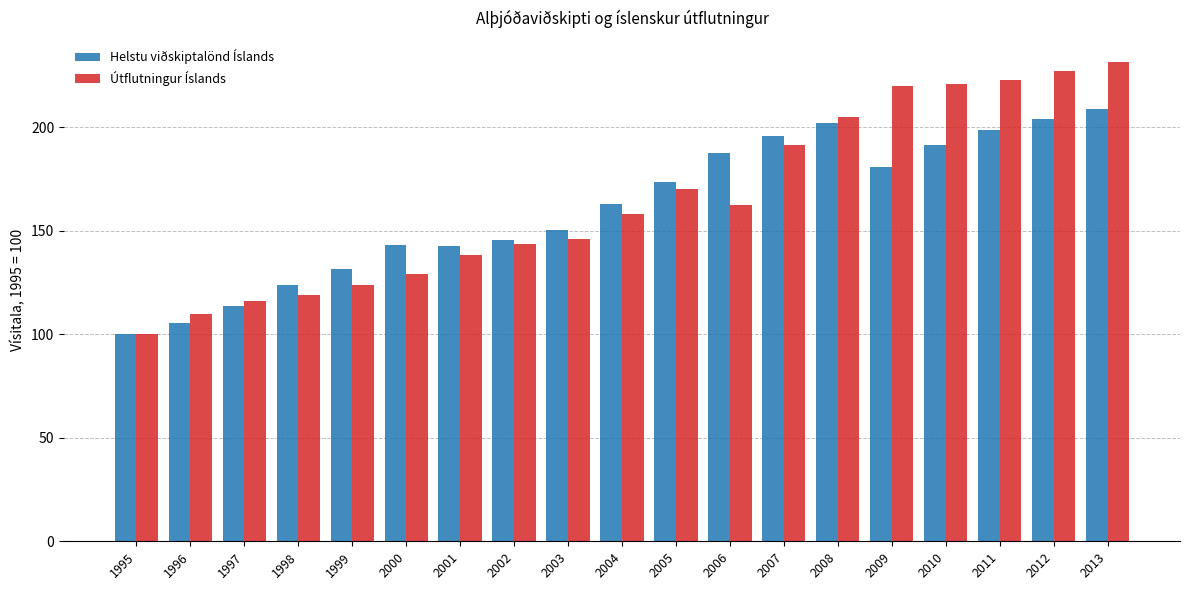

At which label is Útflutningur Íslands closest to 165?

2006